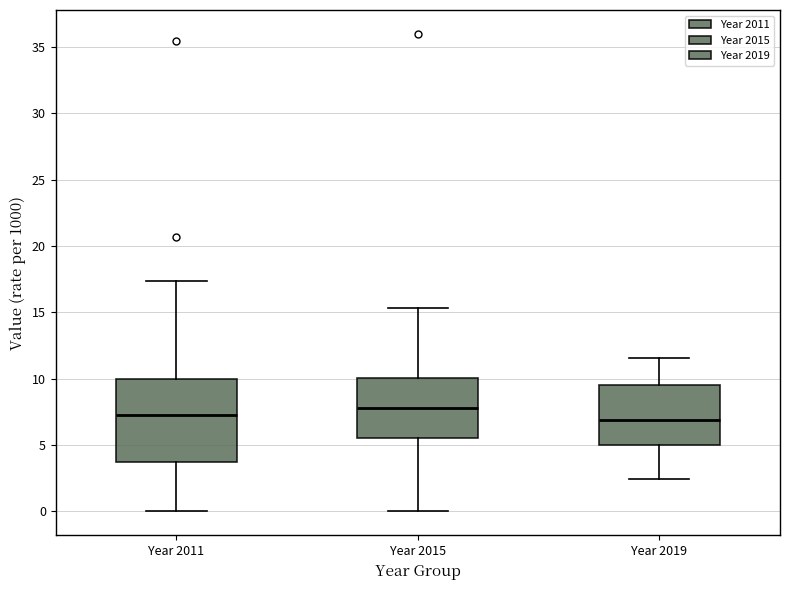

Comparing the boxes themselves (not the whiskers), which one is the tallest?

Year 2011